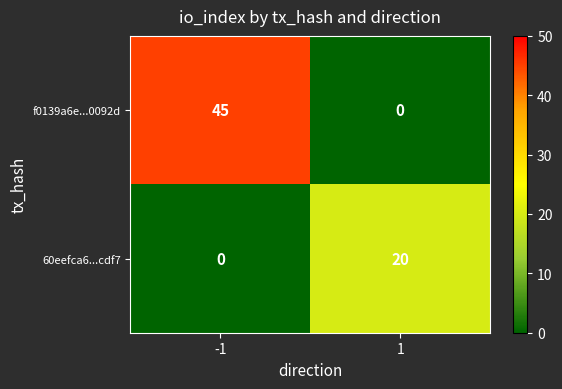

Reading right to left, extract all data points from this chart.

f0139a6e...0092d: 1=0	-1=45
60eefca6...cdf7: 1=20	-1=0